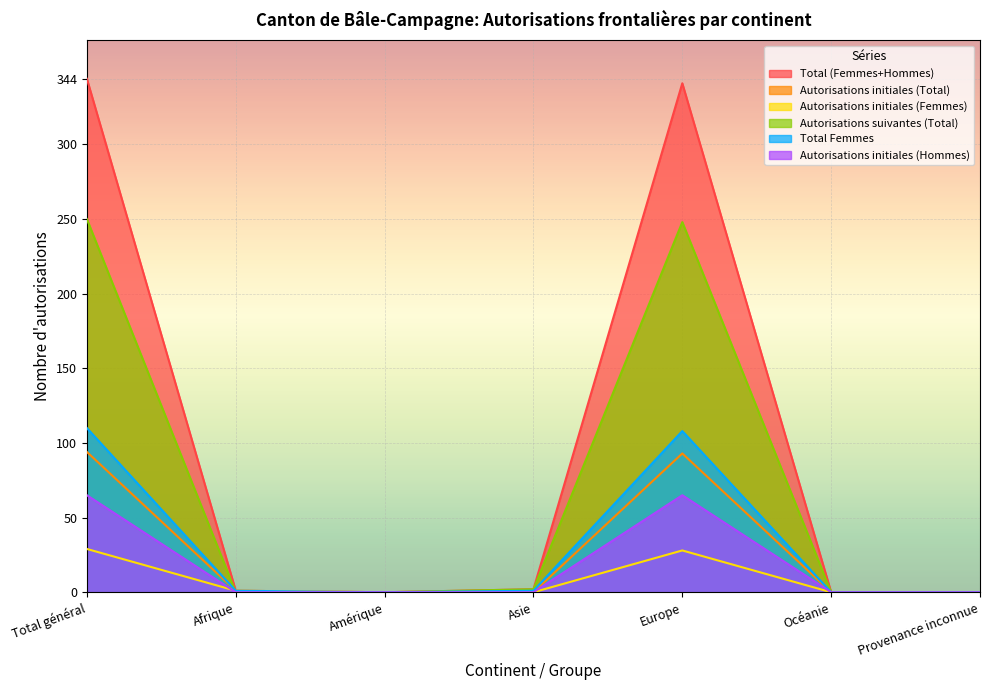

True or false: Total Femmes and Autorisations initiales (Hommes) intersect in this chart.

False